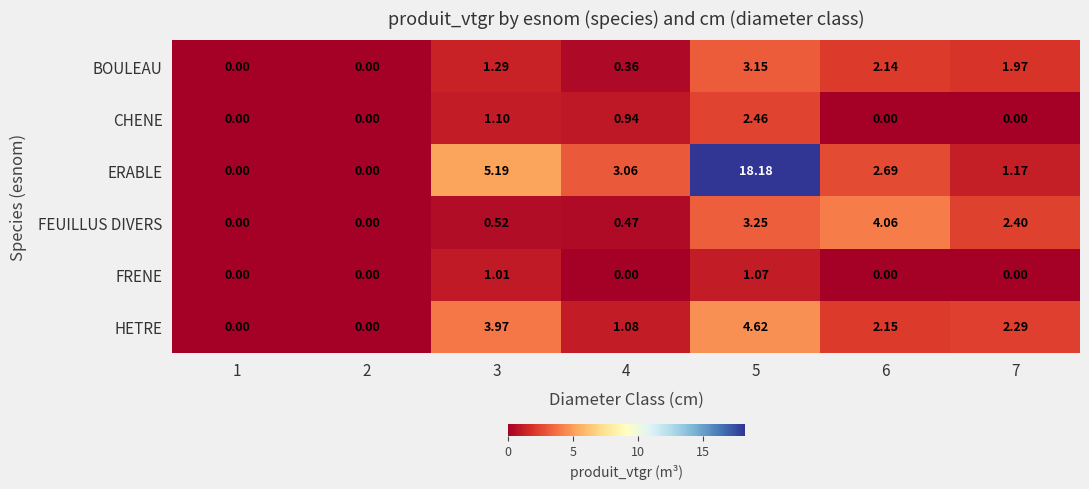

Rank the series by their maximum value, from highest to lowest.

ERABLE, HETRE, FEUILLUS DIVERS, BOULEAU, CHENE, FRENE